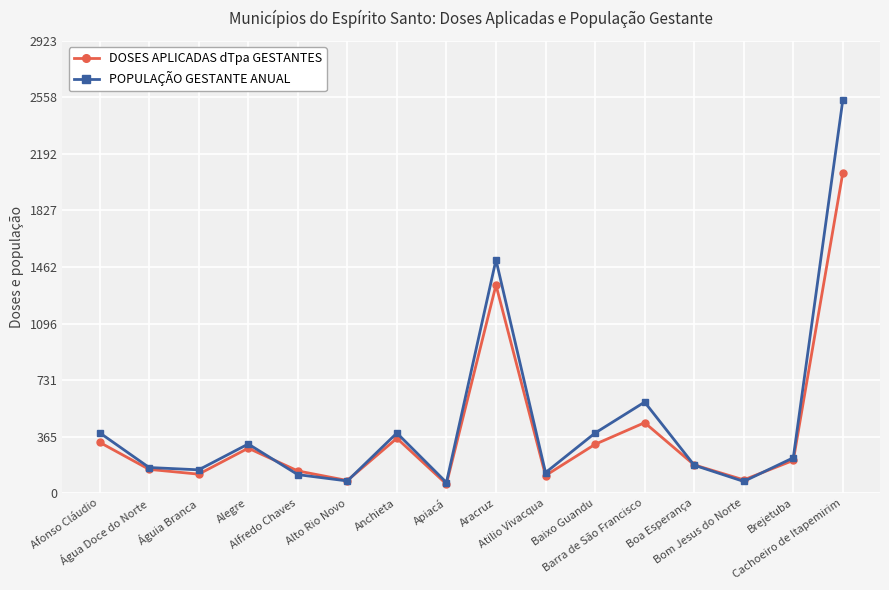

At how many categories does at least one series exceed 553?

3